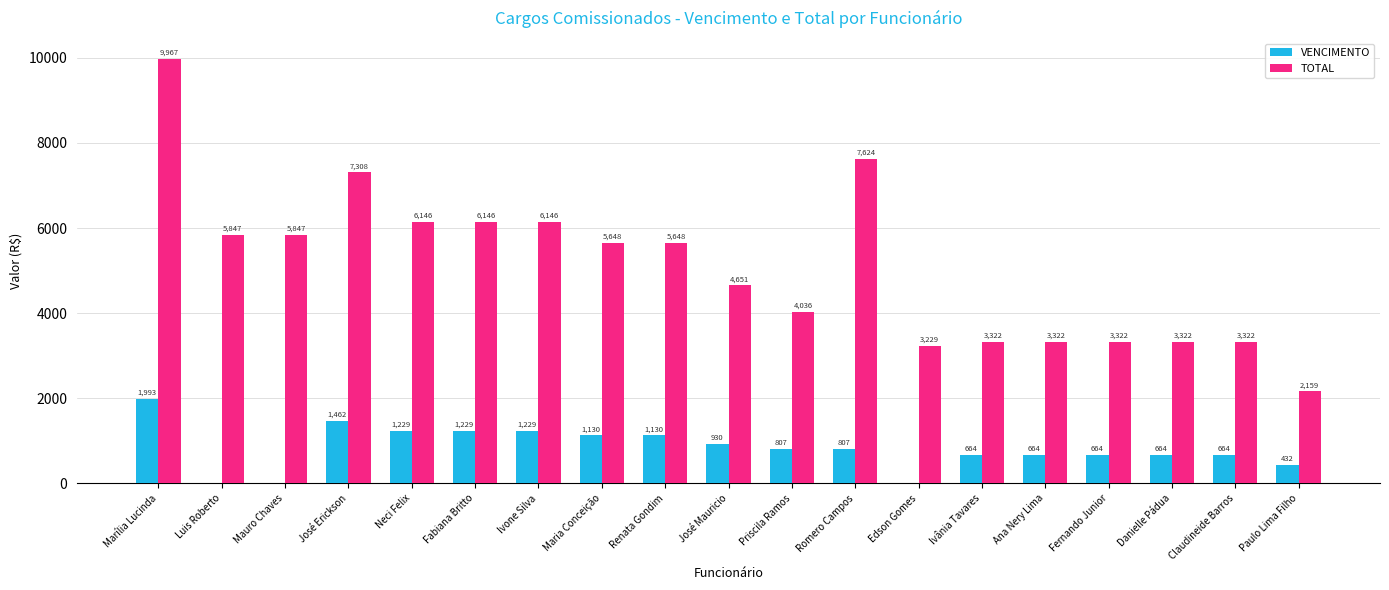

Count the number of categories in the chart.

19